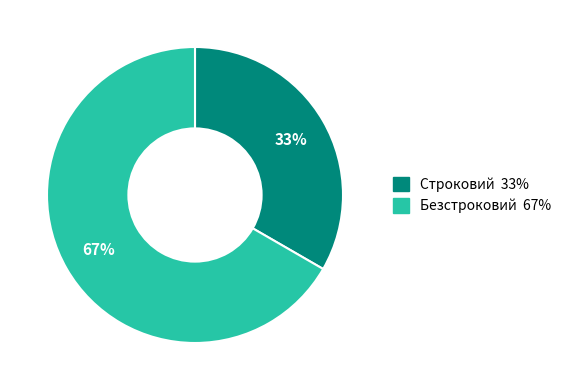

Count the number of slices in the pie.

2